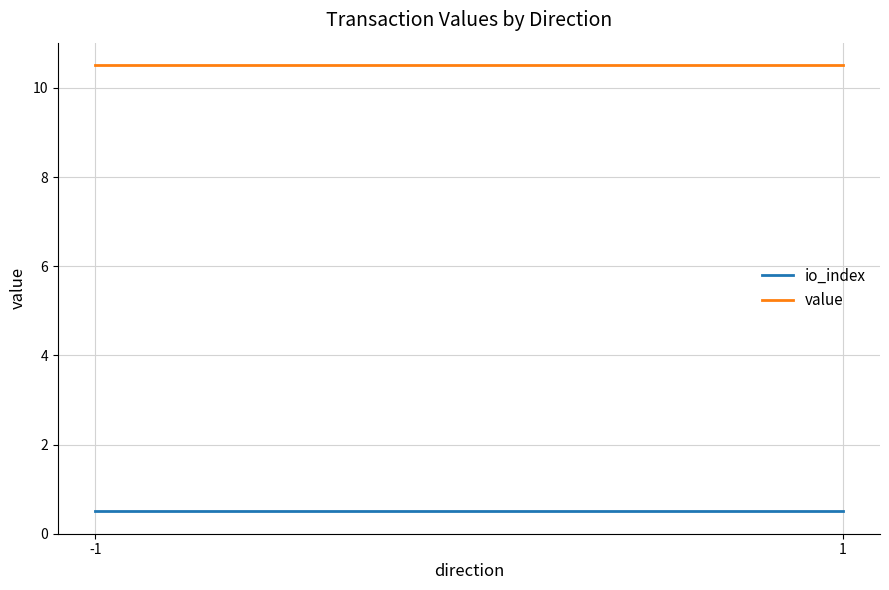

What is the maximum value for value?

10.5